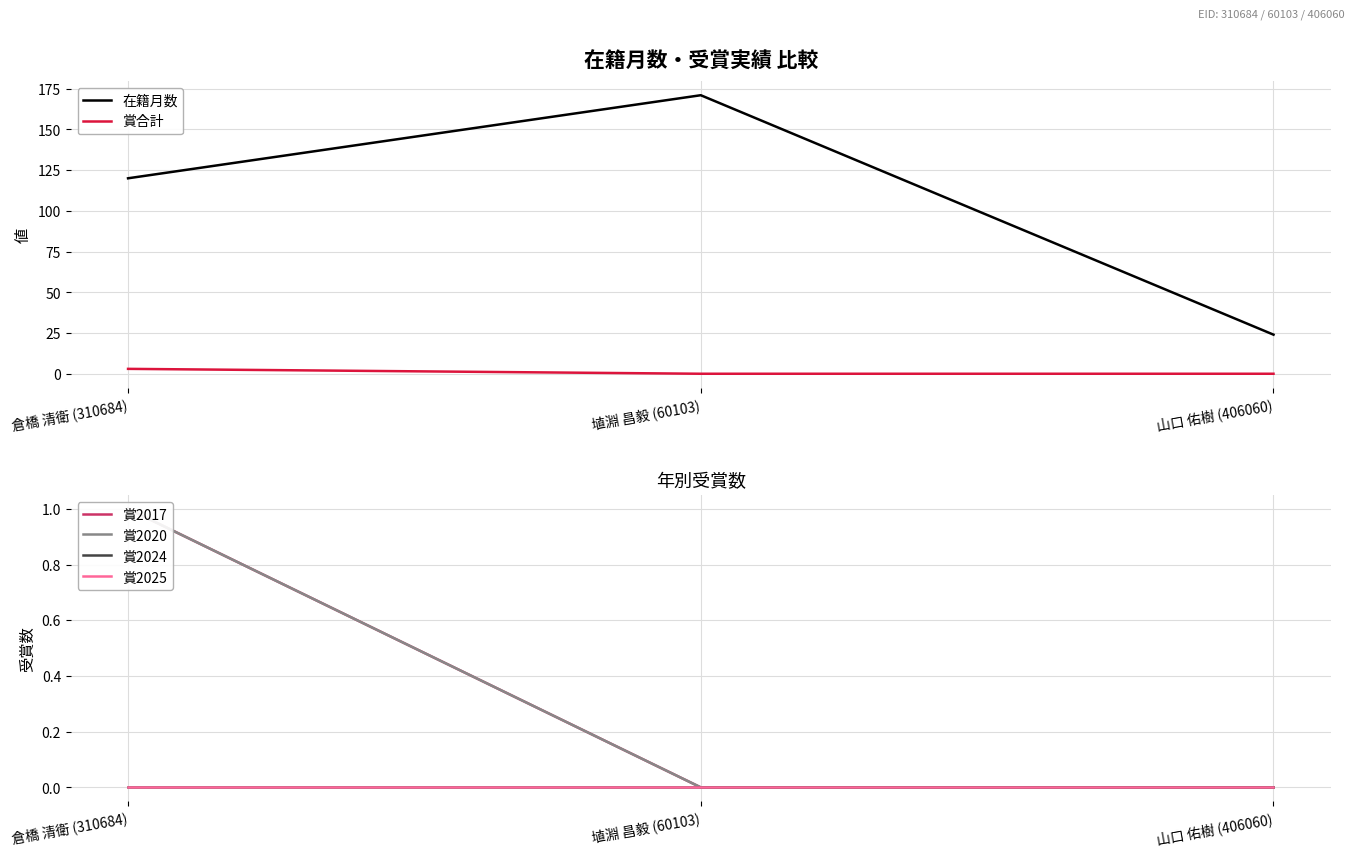

What is the label of the 2nd point from the left?

埴淵 昌毅 (60103)